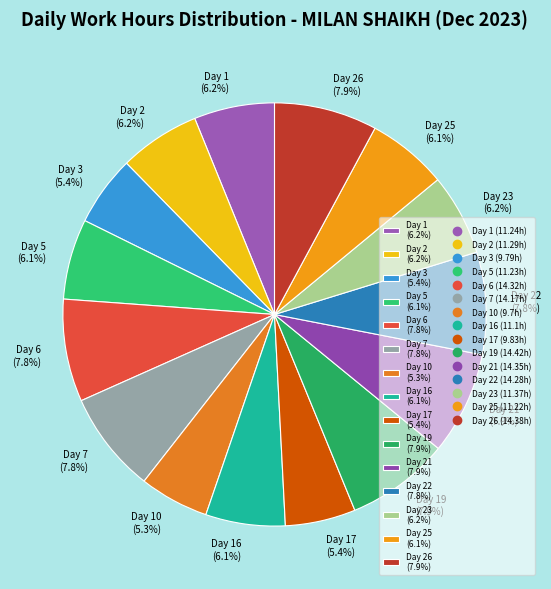

How much of the chart is everything except Day 7 (7.8%)?

92.2%